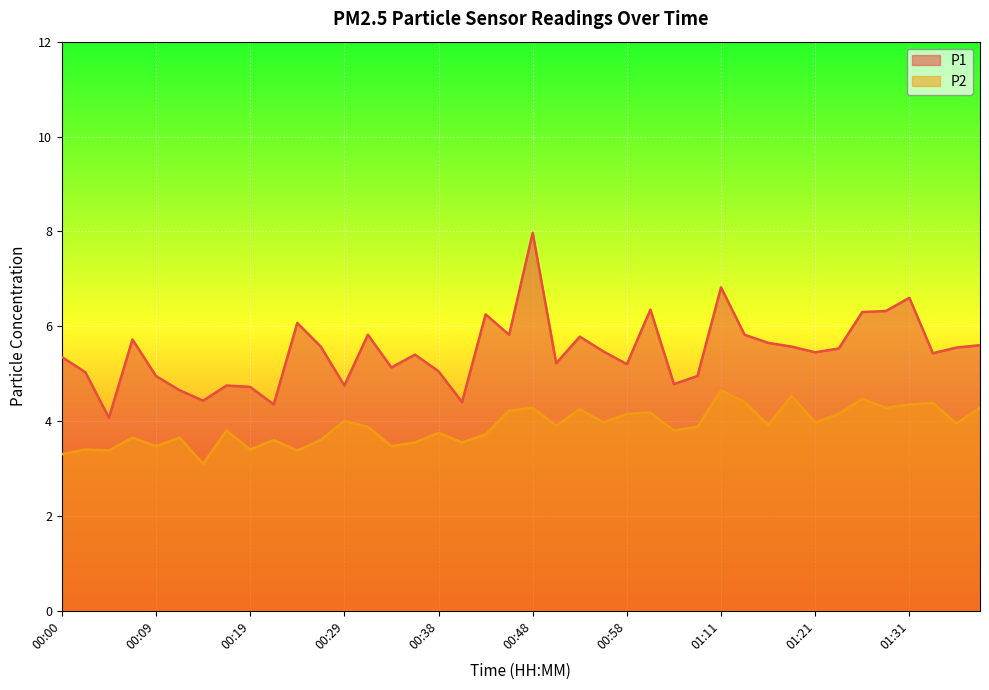

Reading left to right, extract all data points from this chart.

P1: 00:00=5.3	00:02=5.0	00:04=4.1	00:07=5.7	00:09=5.0	00:12=4.7	00:14=4.4	00:17=4.8	00:19=4.7	00:21=4.3	00:24=6.1	00:26=5.6	00:29=4.8	00:31=5.8	00:34=5.1	00:36=5.4	00:38=5.0	00:41=4.4	00:43=6.2	00:46=5.8	00:48=8.0	00:51=5.2	00:53=5.8	00:56=5.5	00:58=5.2	01:01=6.3	01:06=4.8	01:08=5.0	01:11=6.8	01:13=5.8	01:16=5.7	01:18=5.6	01:21=5.5	01:23=5.5	01:26=6.3	01:28=6.3	01:31=6.6	01:33=5.4	01:35=5.5	01:38=5.6
P2: 00:00=3.3	00:02=3.4	00:04=3.4	00:07=3.6	00:09=3.5	00:12=3.6	00:14=3.1	00:17=3.8	00:19=3.4	00:21=3.6	00:24=3.4	00:26=3.6	00:29=4.0	00:31=3.9	00:34=3.5	00:36=3.5	00:38=3.8	00:41=3.5	00:43=3.7	00:46=4.2	00:48=4.3	00:51=3.9	00:53=4.2	00:56=4.0	00:58=4.2	01:01=4.2	01:06=3.8	01:08=3.9	01:11=4.7	01:13=4.4	01:16=3.9	01:18=4.5	01:21=4.0	01:23=4.2	01:26=4.5	01:28=4.3	01:31=4.3	01:33=4.4	01:35=4.0	01:38=4.3